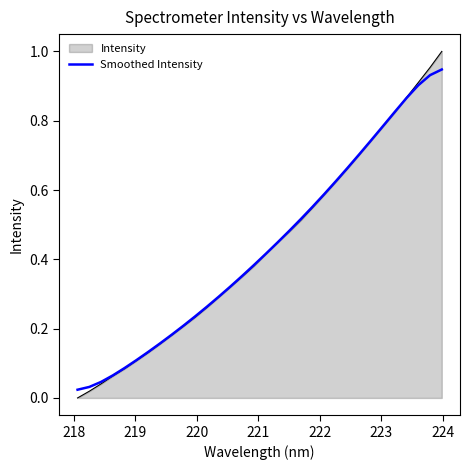

Which series has the widest spread of values?

Intensity